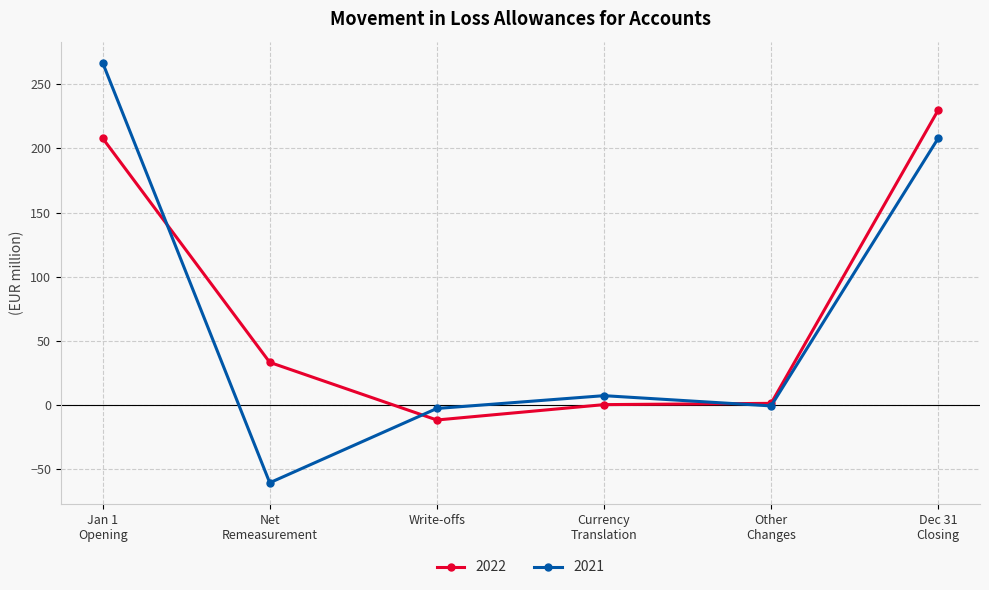

List the series in order of their peak value, highest first.

2021, 2022